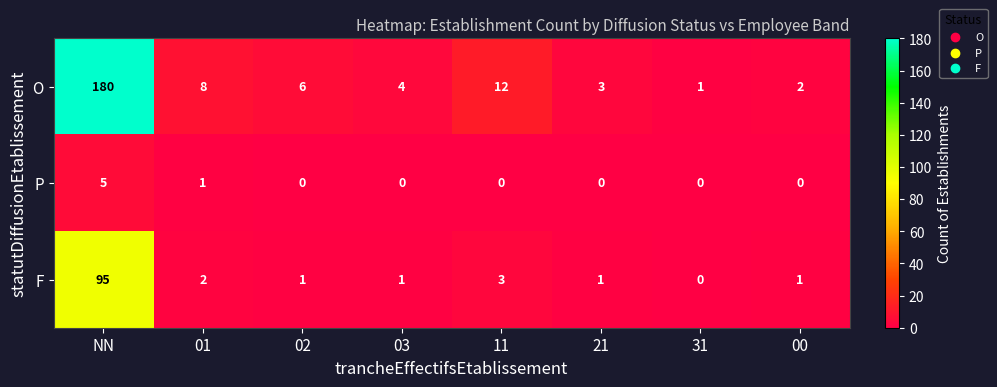

True or false: P has a value of -3 at 03.

False